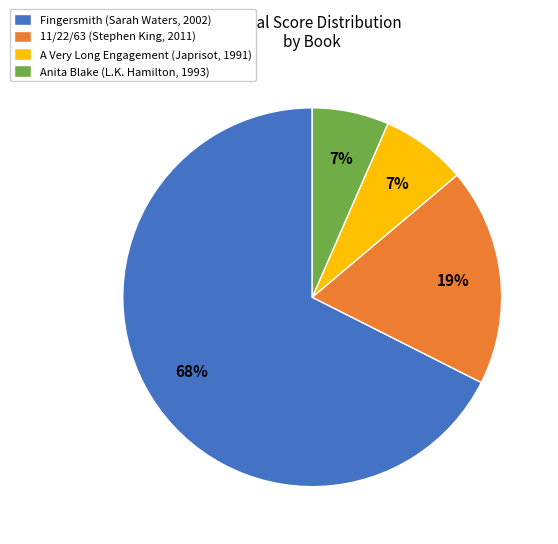

Between Fingersmith (Sarah Waters, 2002) and 11/22/63 (Stephen King, 2011), which is larger?

Fingersmith (Sarah Waters, 2002)